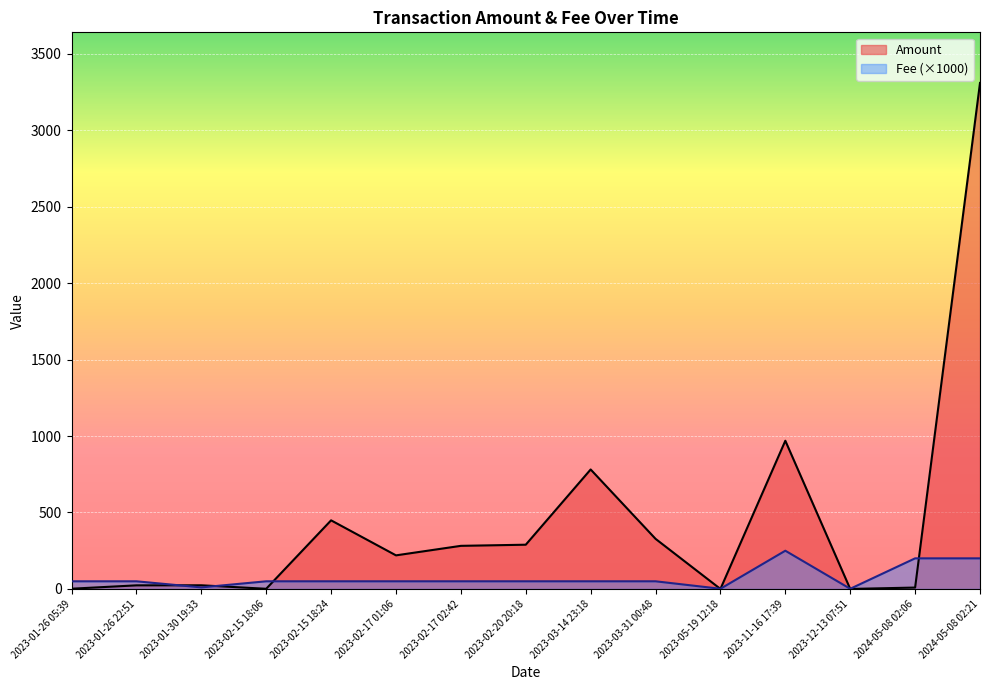

What are all the series names shown in the legend?

Amount, Fee (×1000)